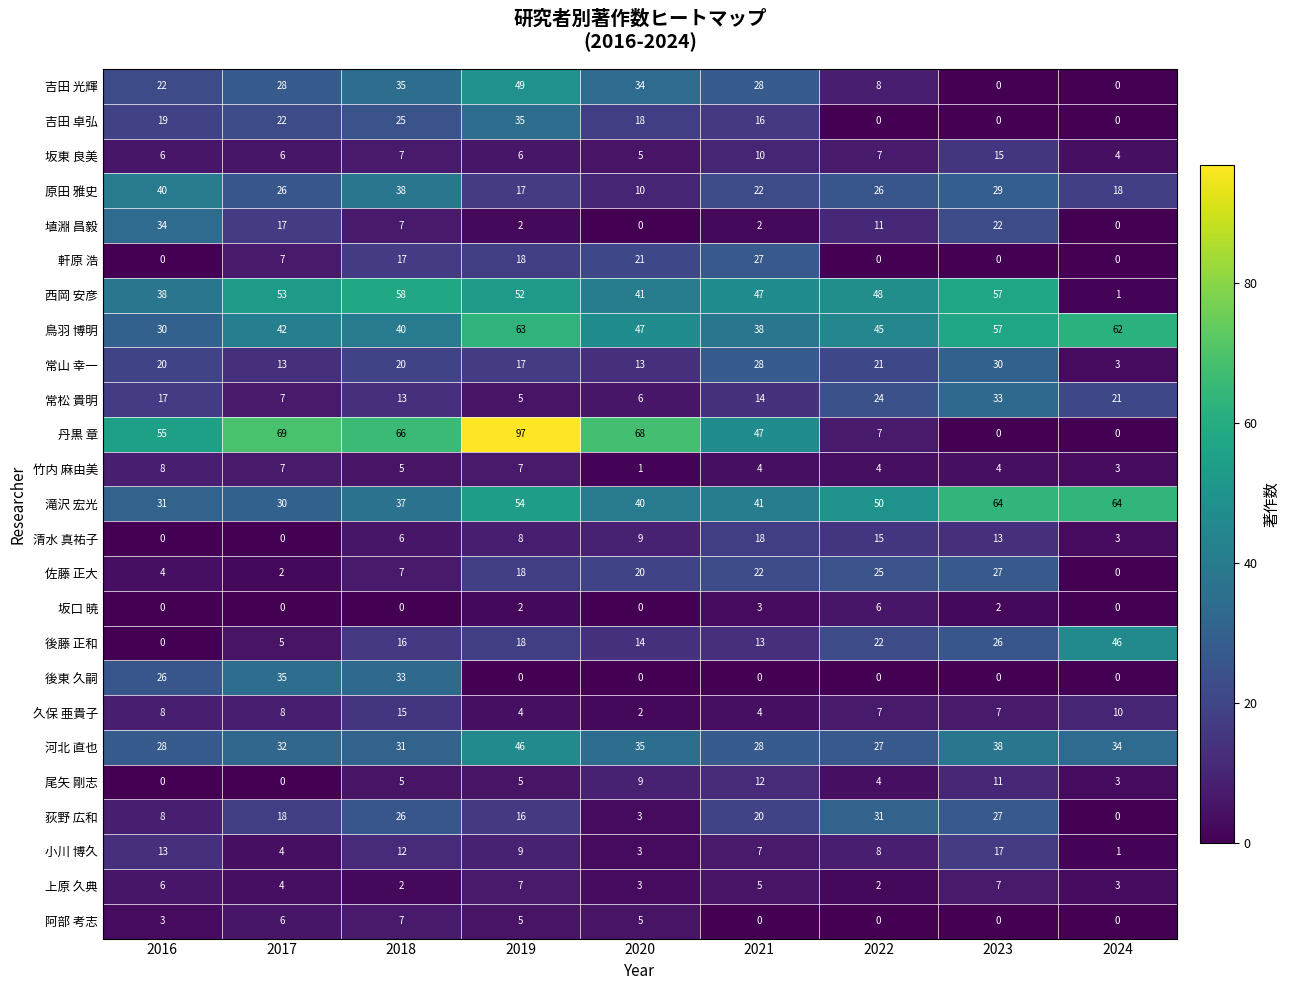

What is the total value across all series at 2018?

528